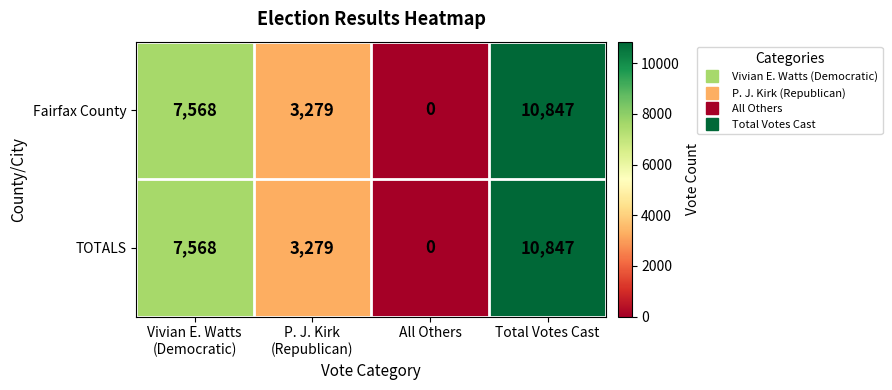

What is the difference between the maximum and minimum values in the Fairfax County series?

10847